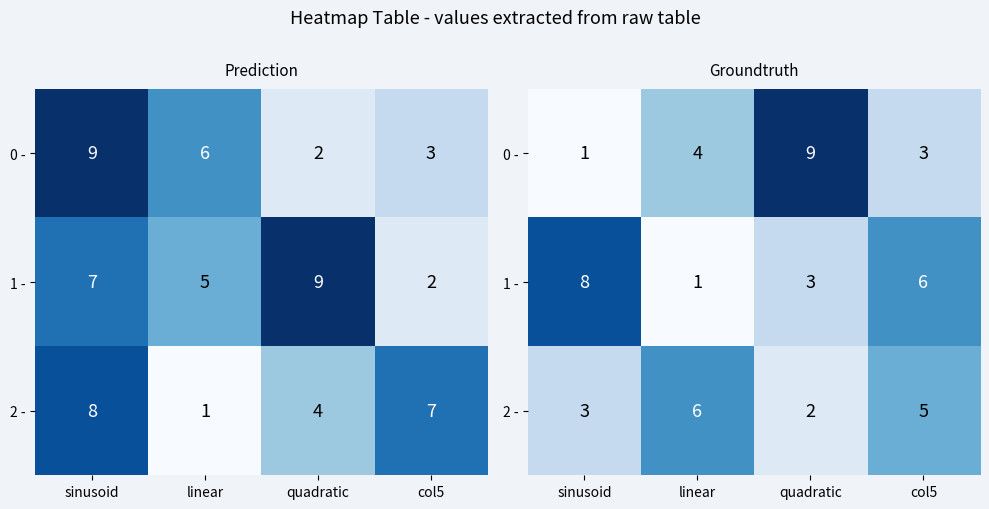

At sinusoid, list the series in order from largest to smallest.

1 -, 2 -, 0 -